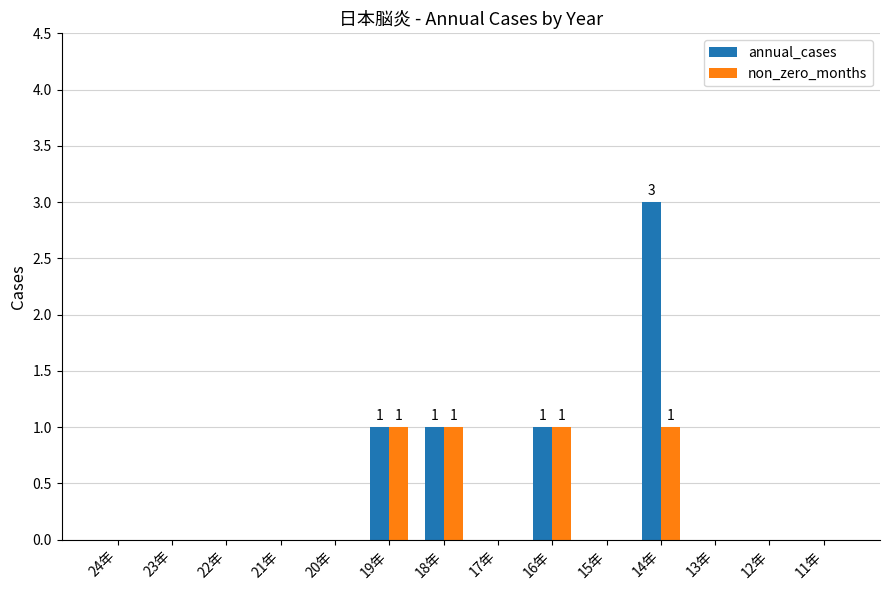

Are the bars horizontal?

No